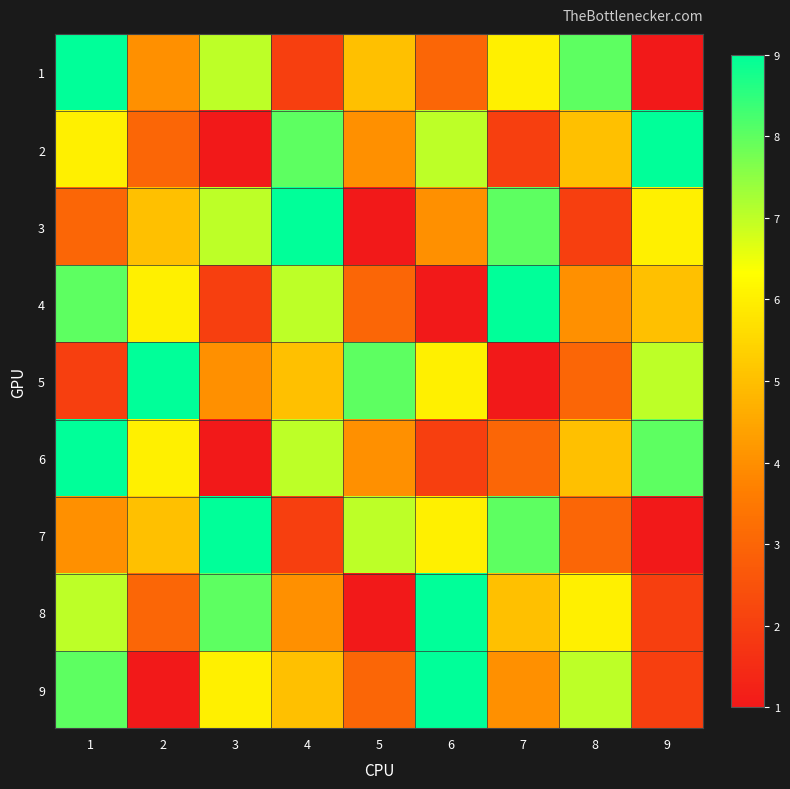

At 5, list the series in order from largest to smallest.

5, 7, 1, 2, 6, 4, 9, 3, 8